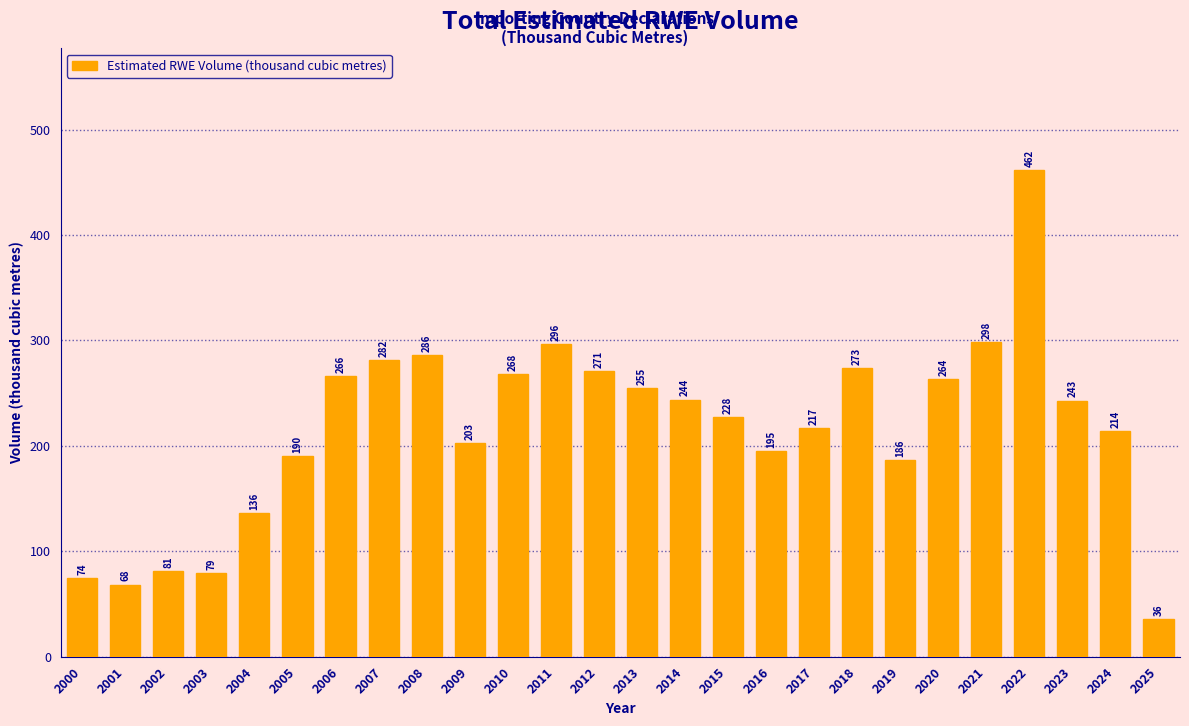

What is the average value?

216.0